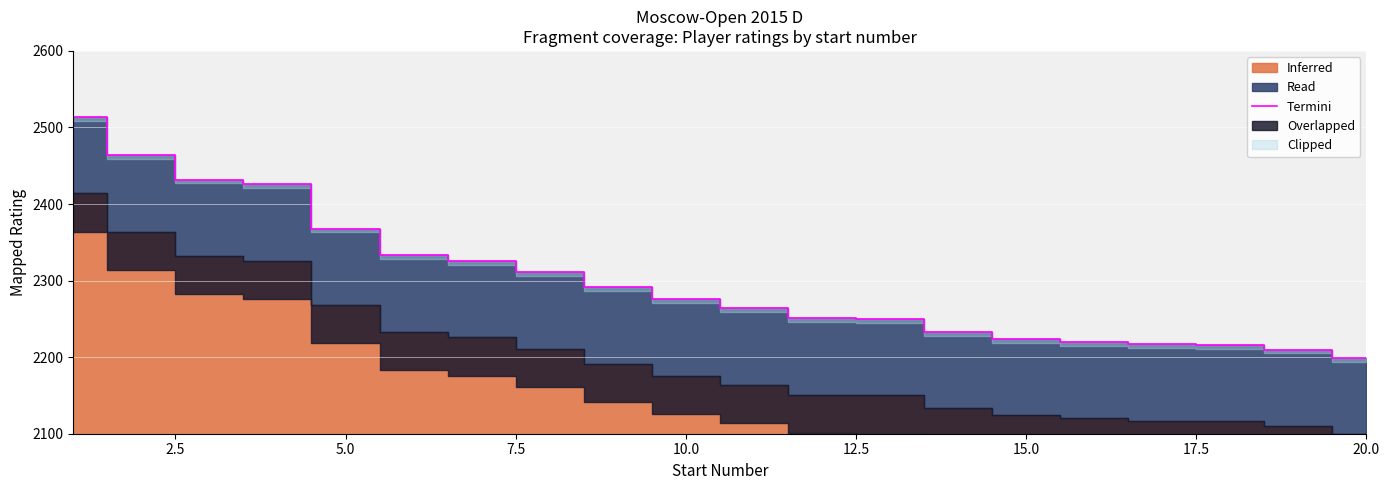

What is the maximum value for Termini?

2514